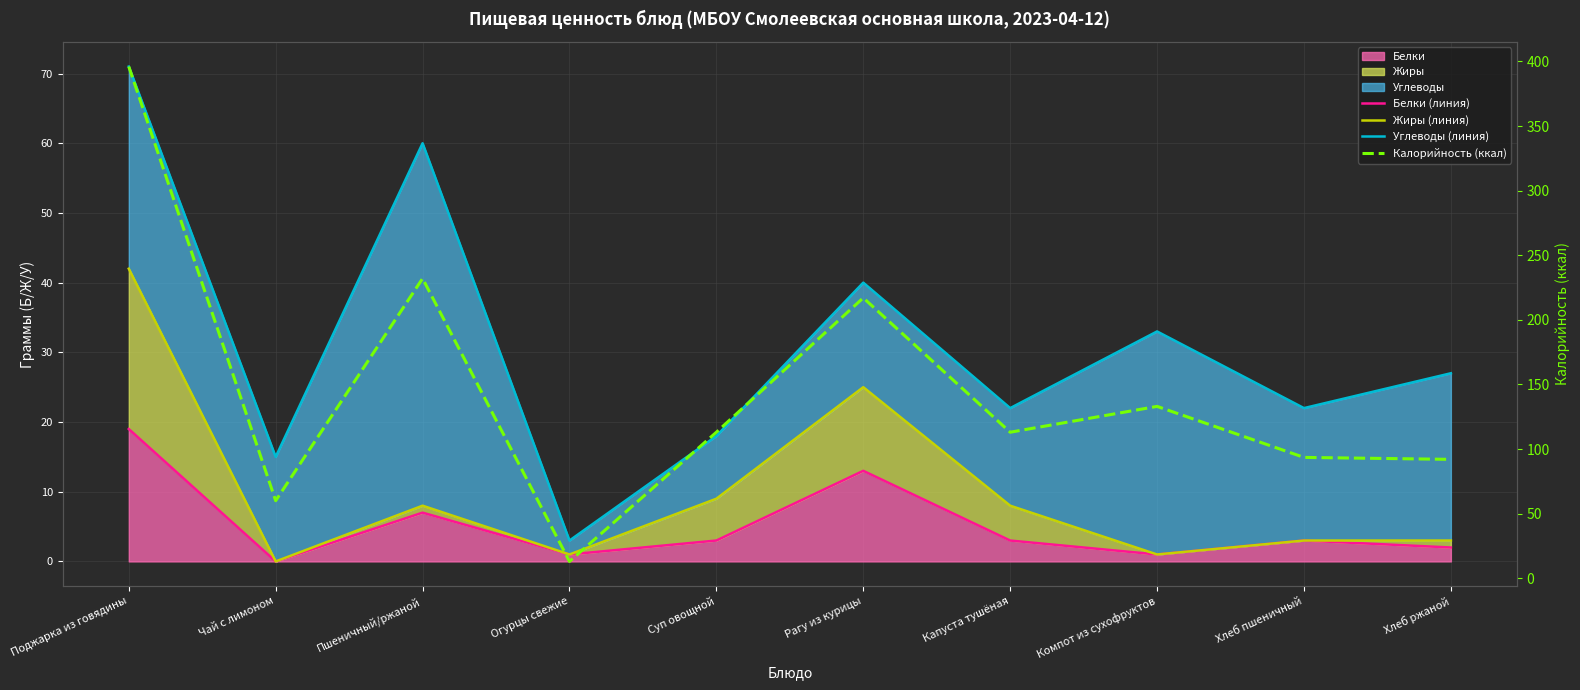

Is the value of Углеводы (линия) at Огурцы свежие greater than the value of Белки (линия) at Рагу из курицы?

No